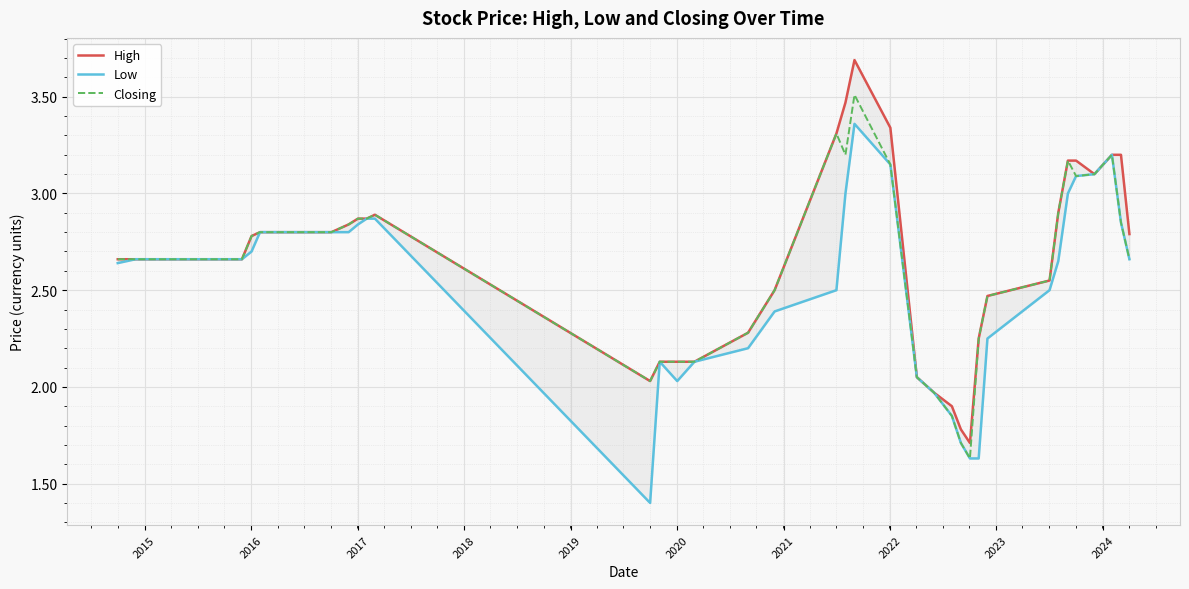

What is the maximum value for Closing?

3.5